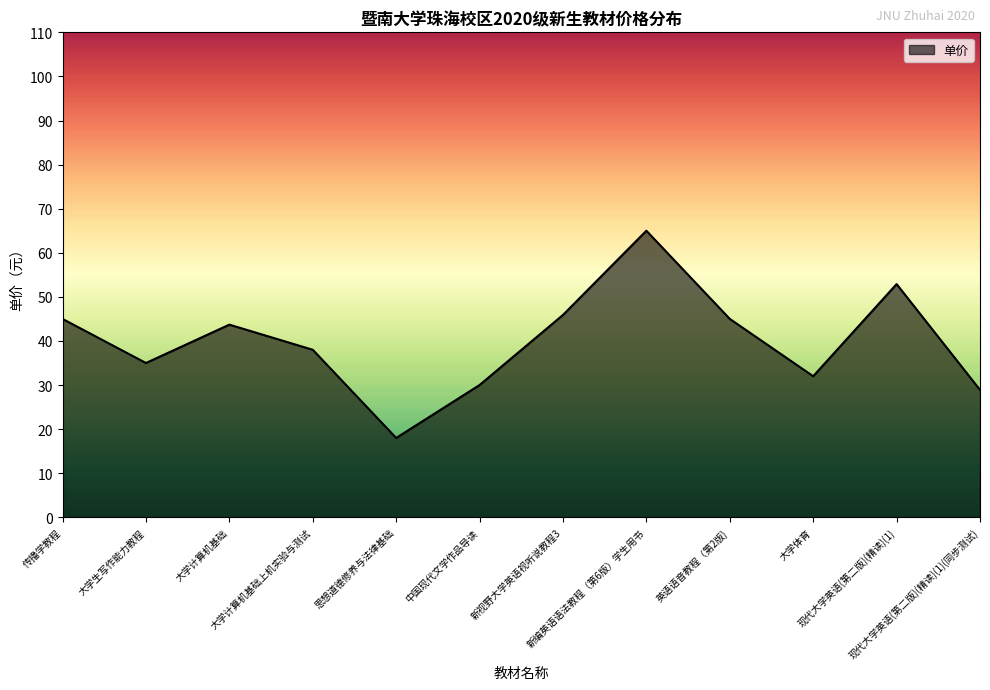

What is the minimum value shown in the chart?

18.0